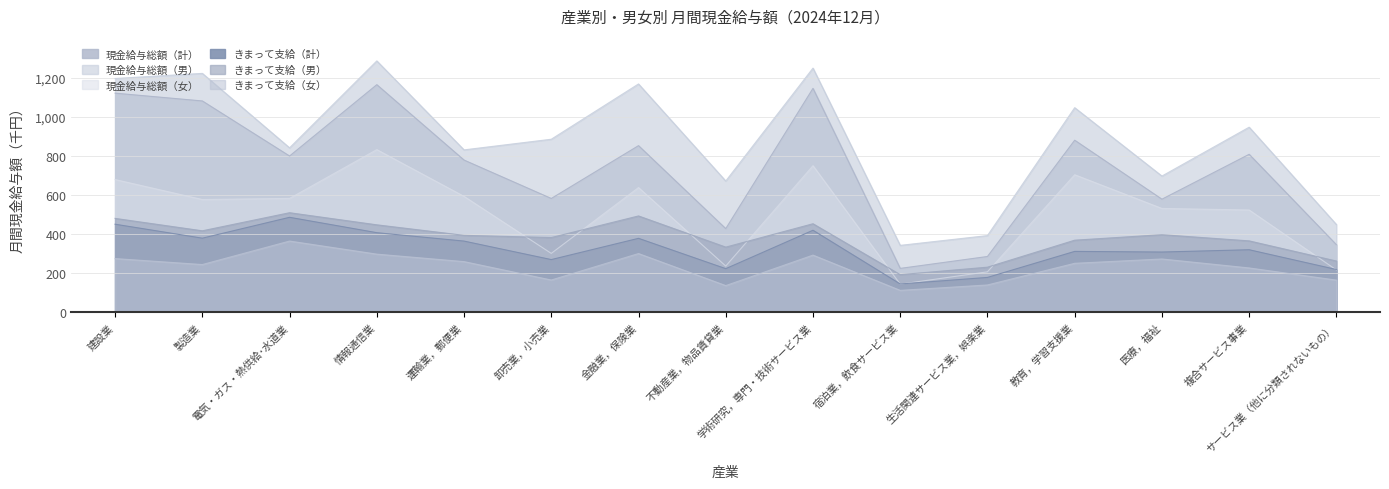

What is the minimum value for きまって支給（女）?

112.3